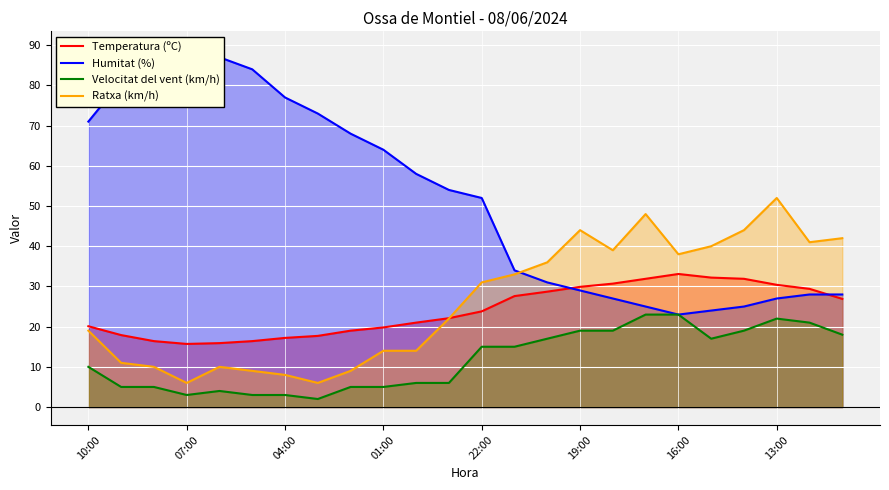

The value of Velocitat del vent (km/h) at 17 is 8.8. True or false?

False